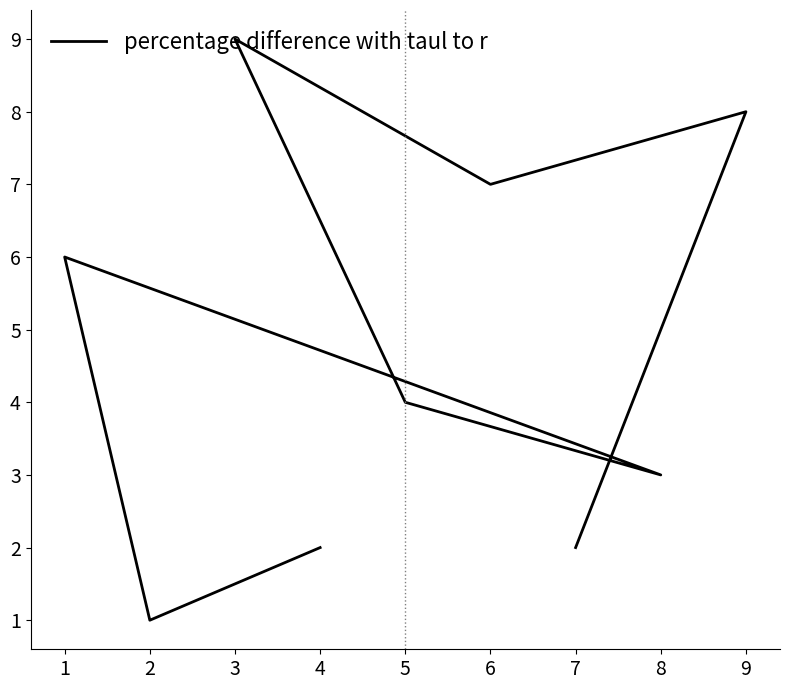

True or false: the data shows 3 at 6.

False